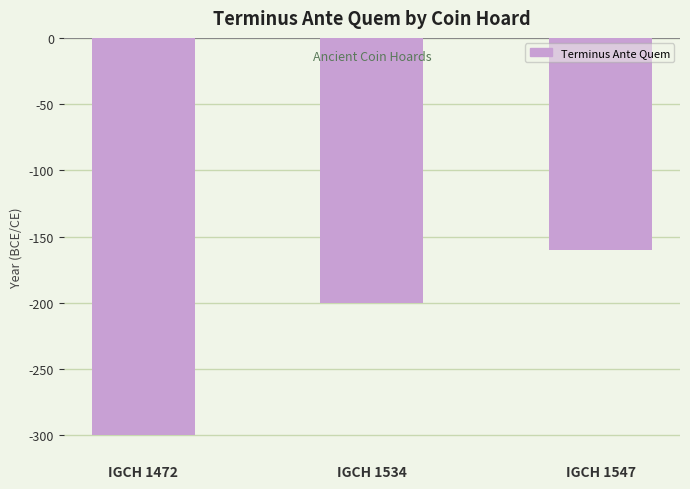

Between IGCH 1534 and IGCH 1547, which is larger?

IGCH 1547